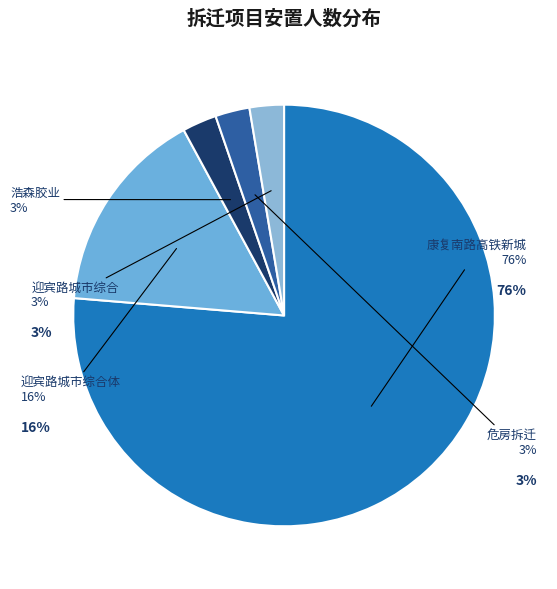

Is there a majority slice in this chart?

Yes